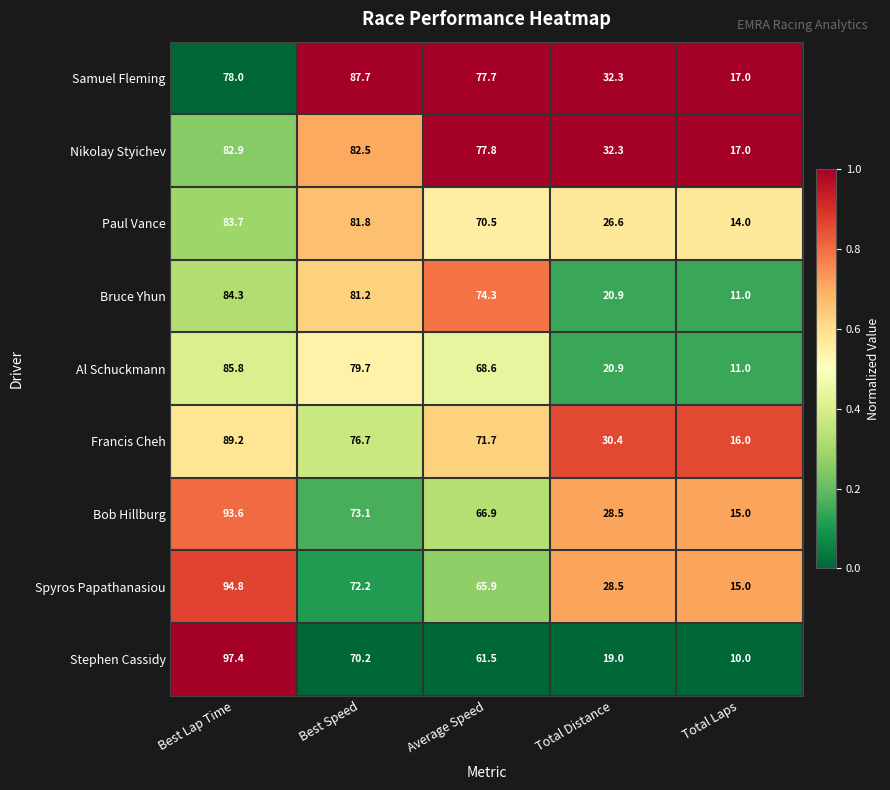

What is the greatest value displayed?

97.4